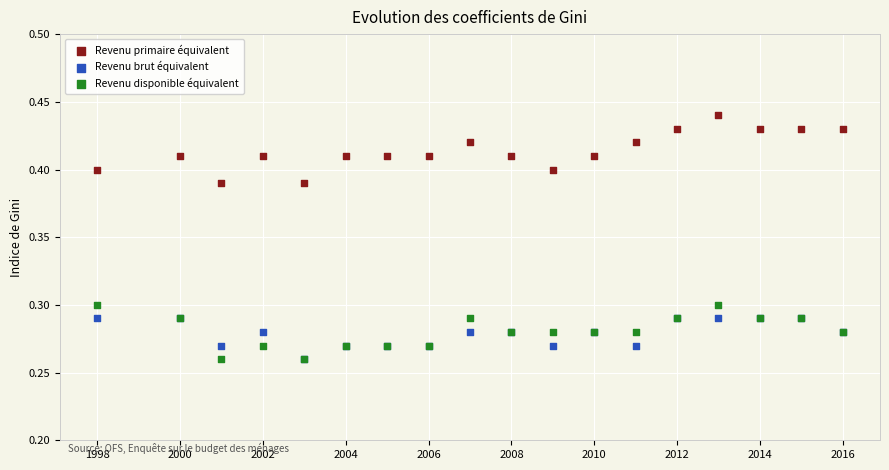

What are all the series names shown in the legend?

Revenu primaire équivalent, Revenu brut équivalent, Revenu disponible équivalent